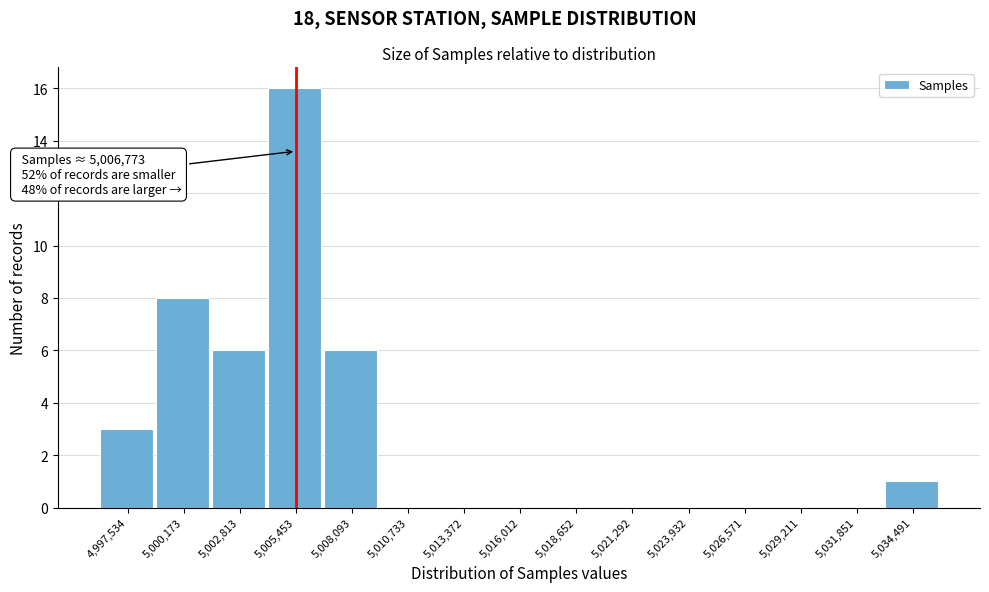

Reading left to right, extract all data points from this chart.

4,997,534=3	5,000,173=8	5,002,813=6	5,005,453=16	5,008,093=6	5,010,733=0	5,013,372=0	5,016,012=0	5,018,652=0	5,021,292=0	5,023,932=0	5,026,571=0	5,029,211=0	5,031,851=0	5,034,491=1